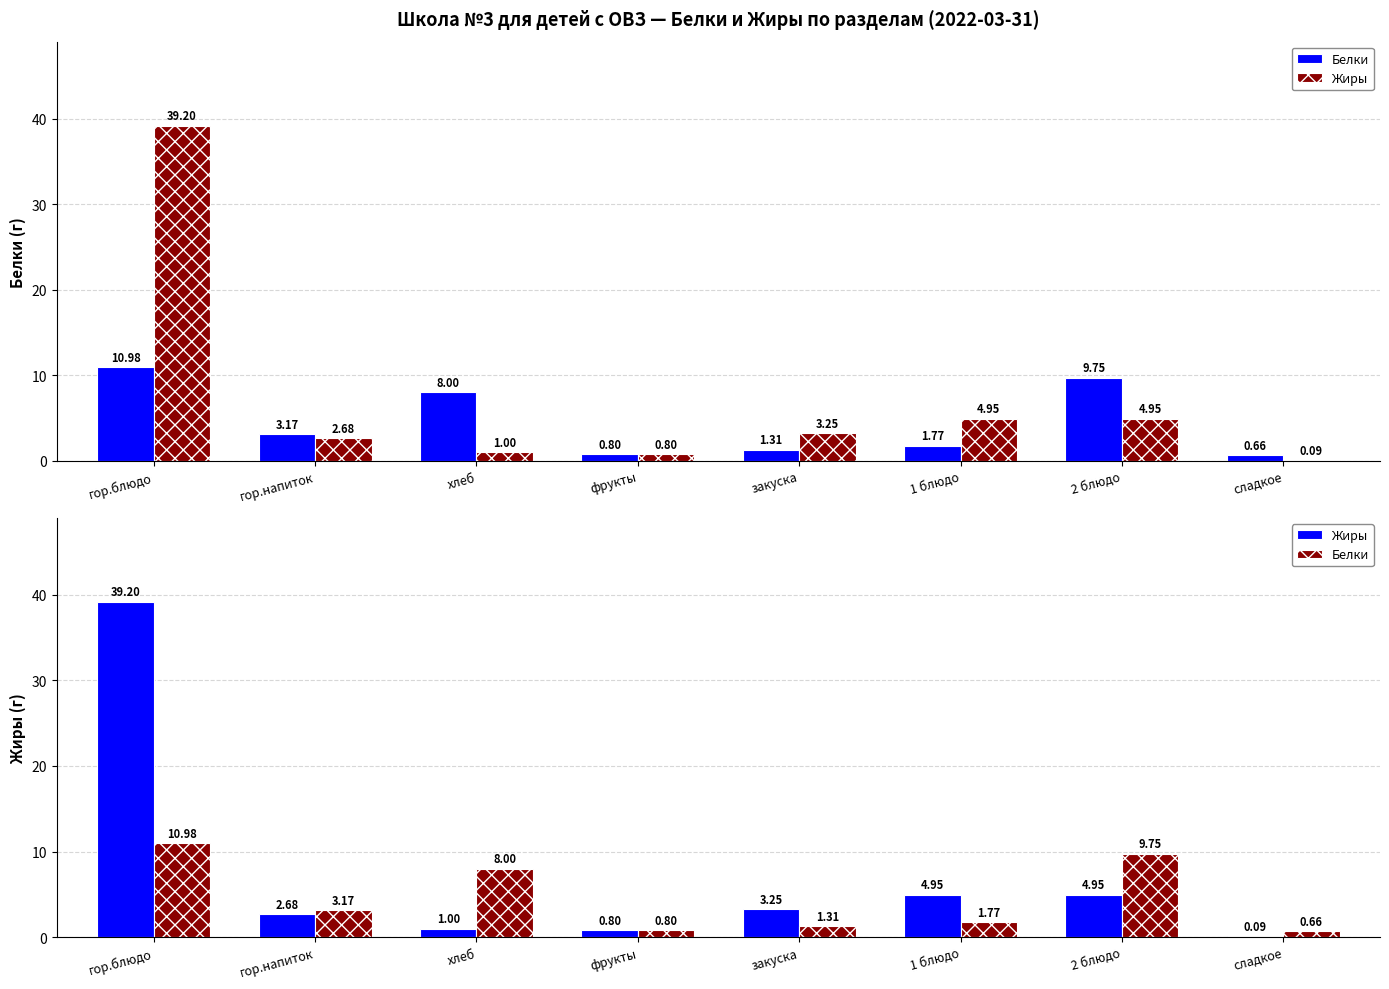

Which label corresponds to the smallest value in the chart?

сладкое